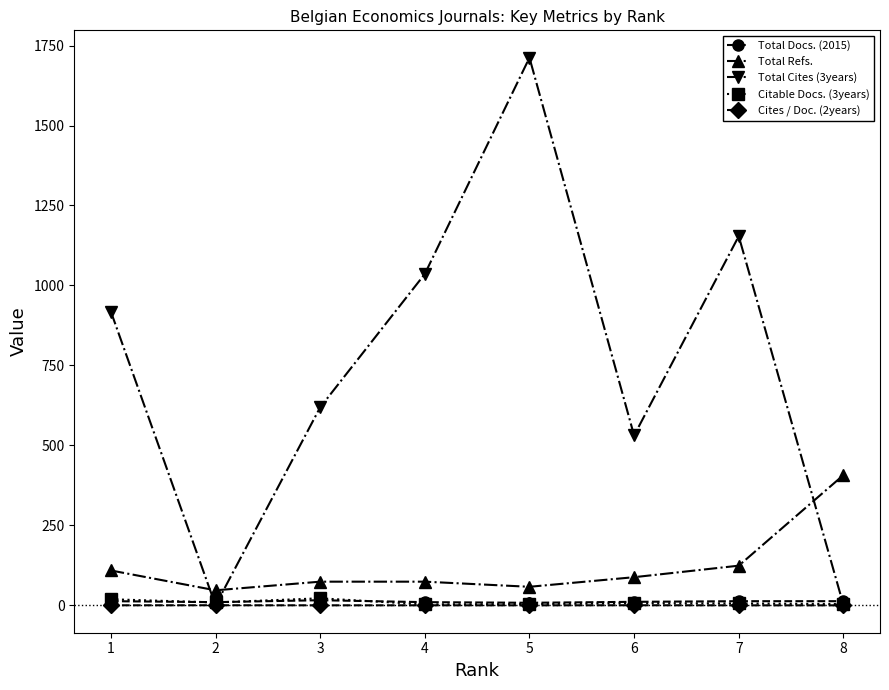

Is it true that Citable Docs. (3years) equals 4.0 at 5?

True